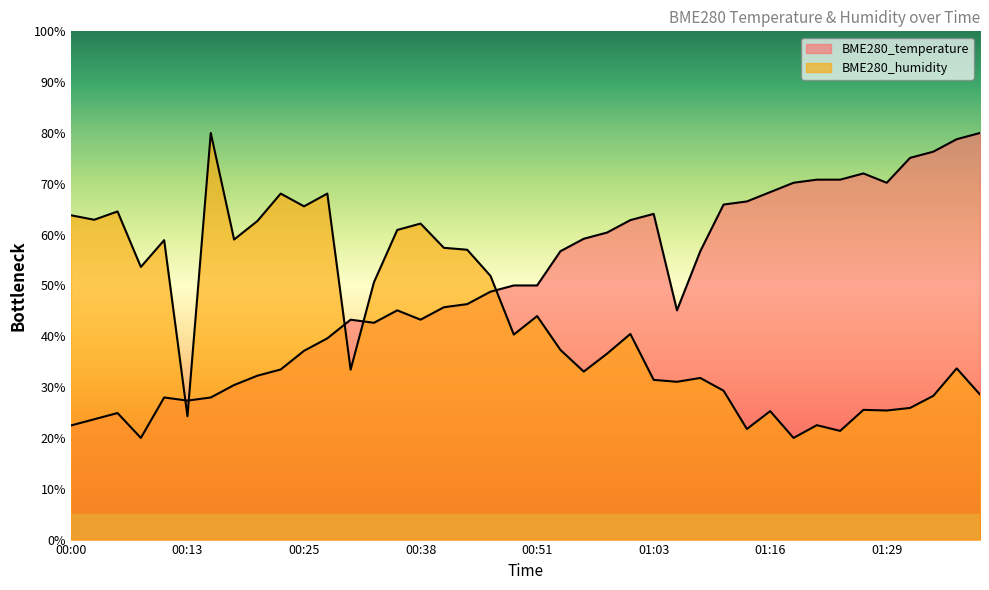

What are all the series names shown in the legend?

BME280_temperature, BME280_humidity